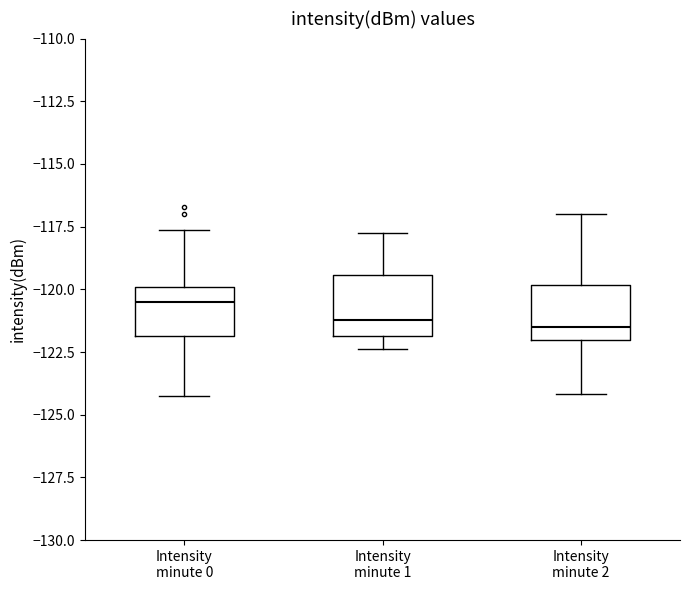

Reading left to right, read every box against the y-axis: the position of its median line, the range the box covers, and the ends of its whiskers. The values are not printed on the chart, so give them approximately, as read against the axis.

Intensity minute 0: median -120.5, box -122.0 to -120.0, whiskers -124.5 to -117.5
Intensity minute 1: median -121.0, box -122.0 to -119.5, whiskers -122.5 to -117.5
Intensity minute 2: median -121.5, box -122.0 to -120.0, whiskers -124.0 to -117.0